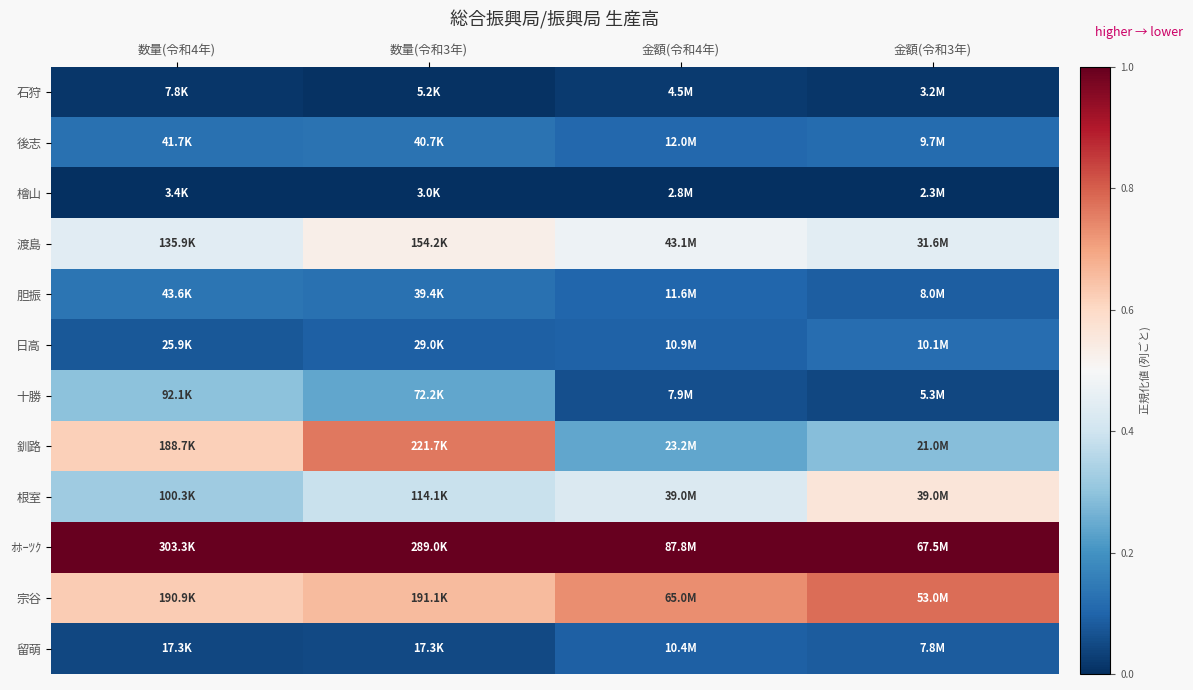

Rank the series by their maximum value, from highest to lowest.

ｵﾎｰﾂｸ, 宗谷, 釧路, 根室, 渡島, 十勝, 胆振, 後志, 日高, 留萌, 石狩, 檜山